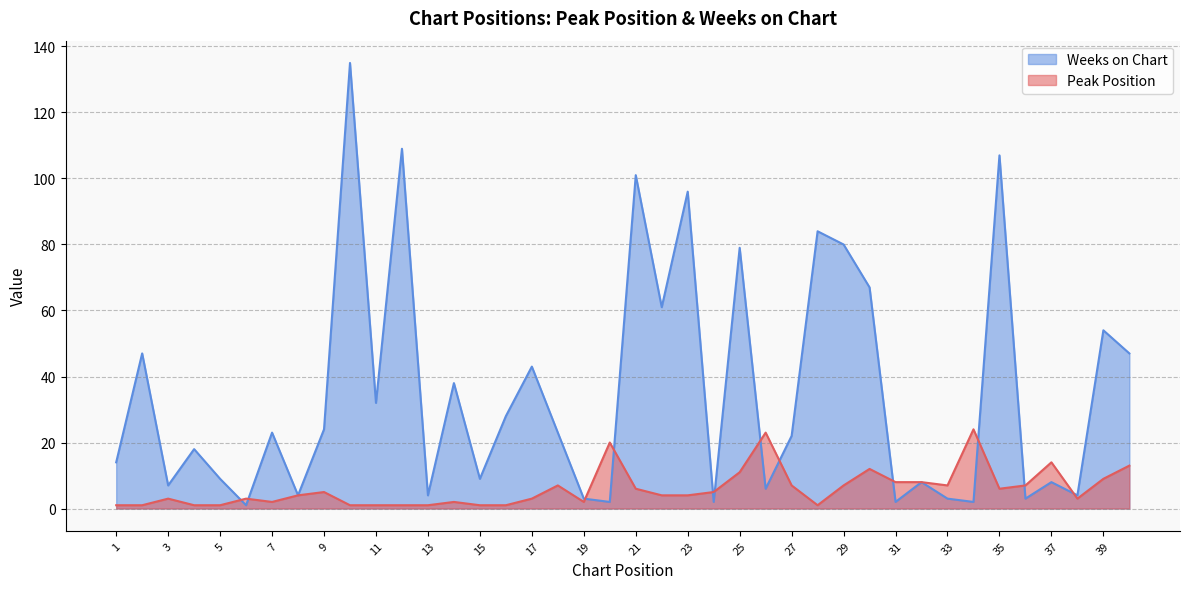

Where is the first local maximum for Peak Position?

3